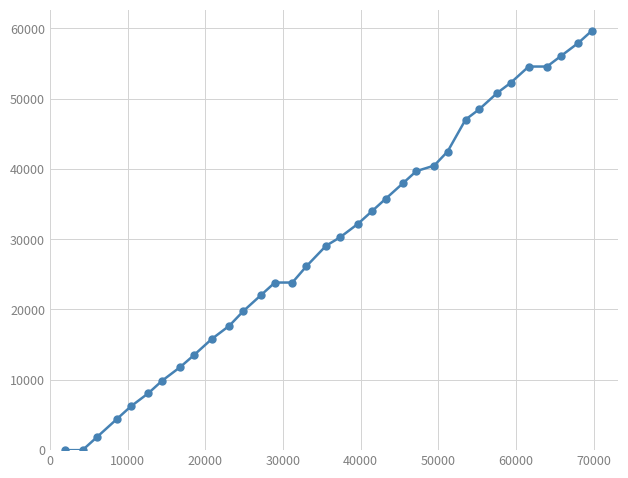

What is the value of the 17th point from the left?

29061.5